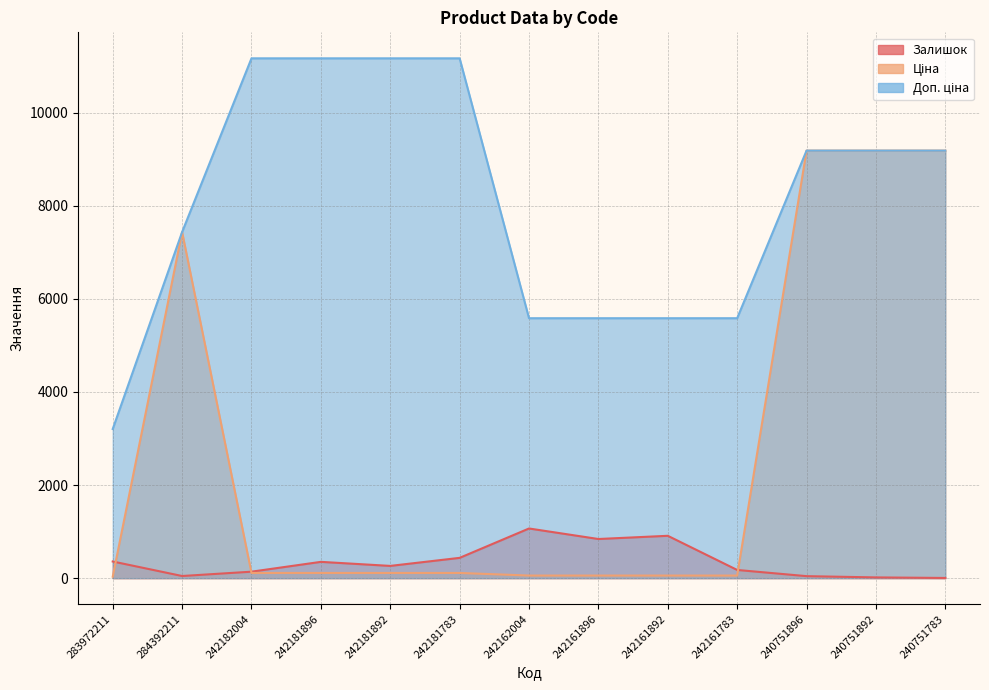

Which category has the lowest value in the Залишок series?

240751783